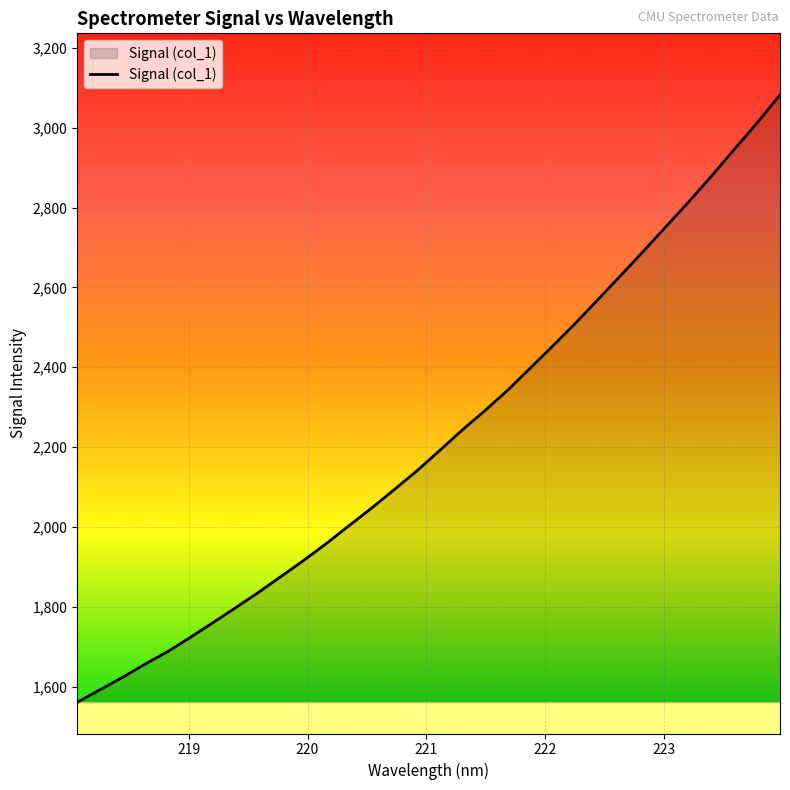

What is the difference between the maximum and minimum values?

1522.2